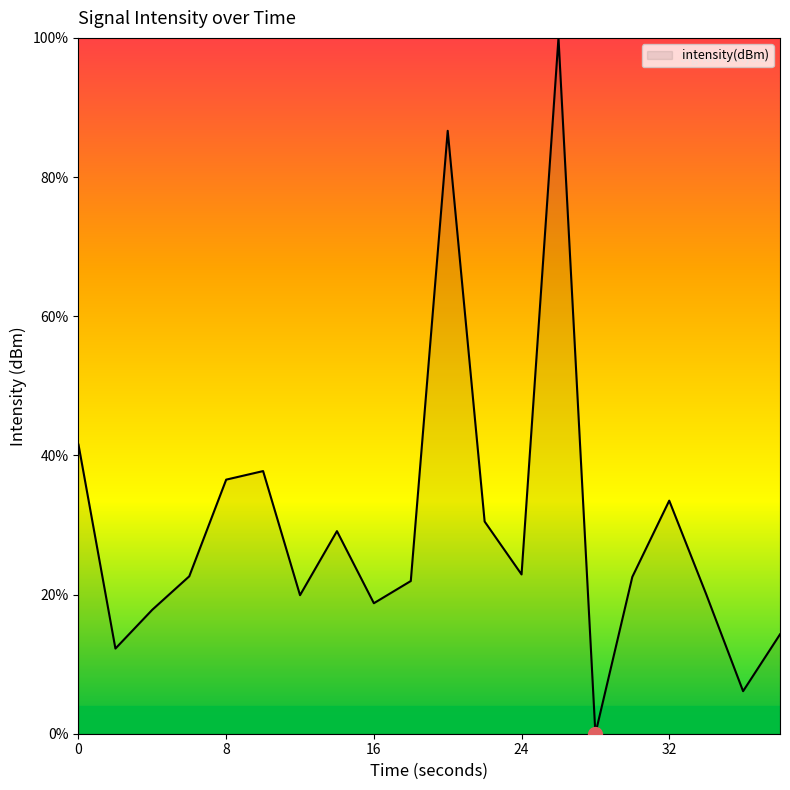

What is the maximum value shown in the chart?

100.0